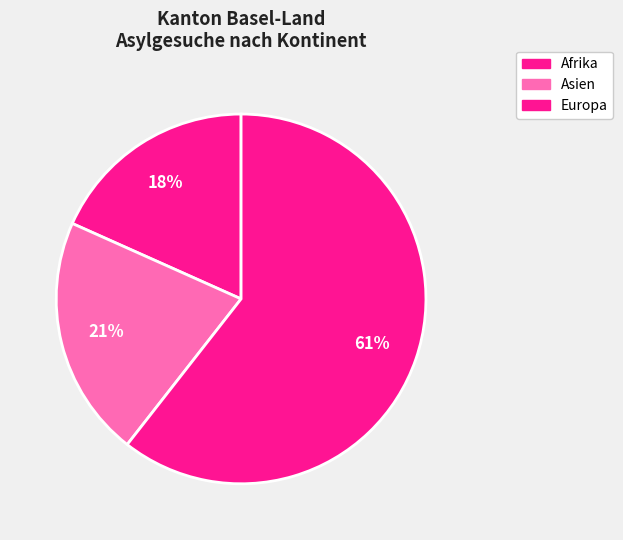

Count the number of slices in the pie.

3